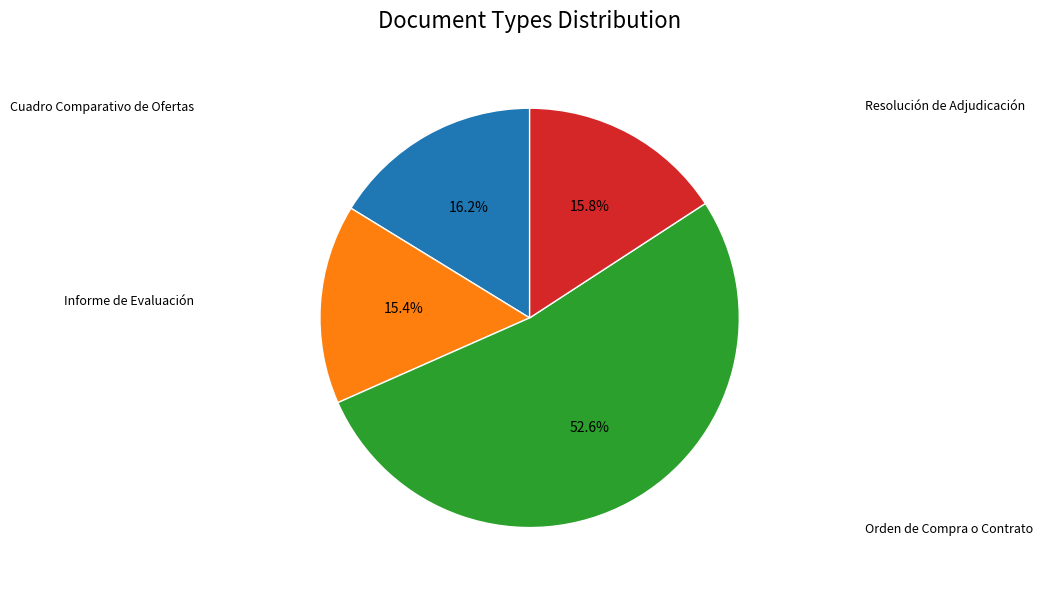

Is there a majority slice in this chart?

Yes